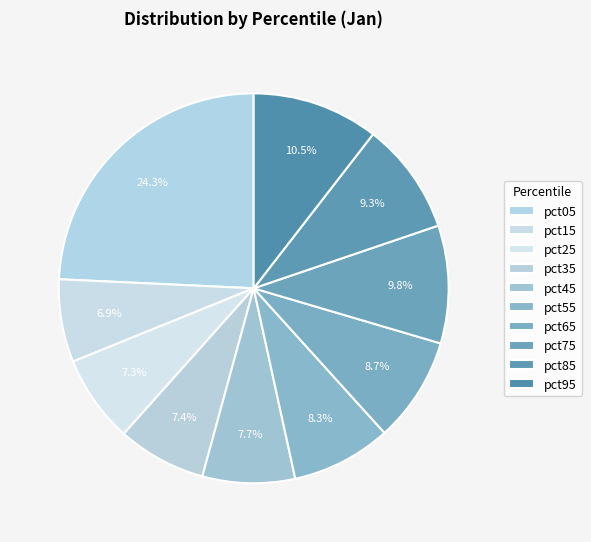

The pct35 slice represents 1% of the pie. True or false?

False